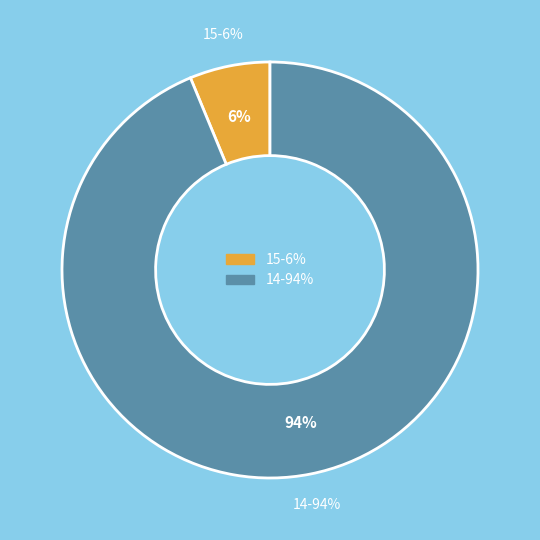

Between 15 and 14, which is larger?

14